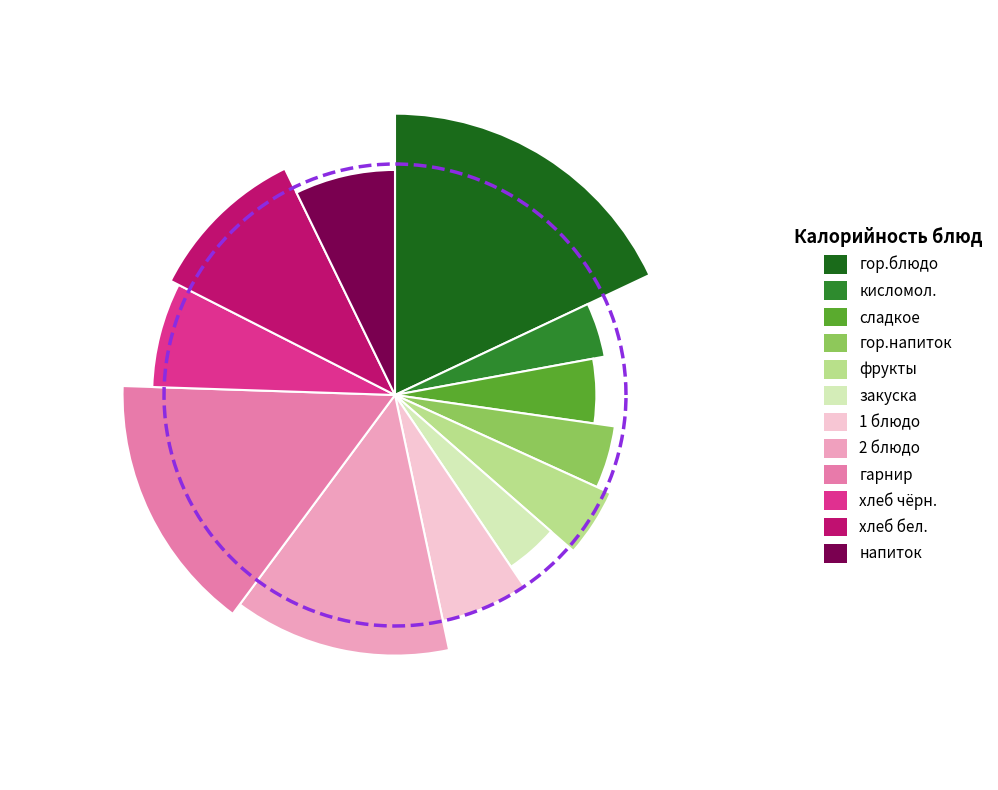

Do 2 блюдо and гор.напиток together represent more than half of the pie?

No